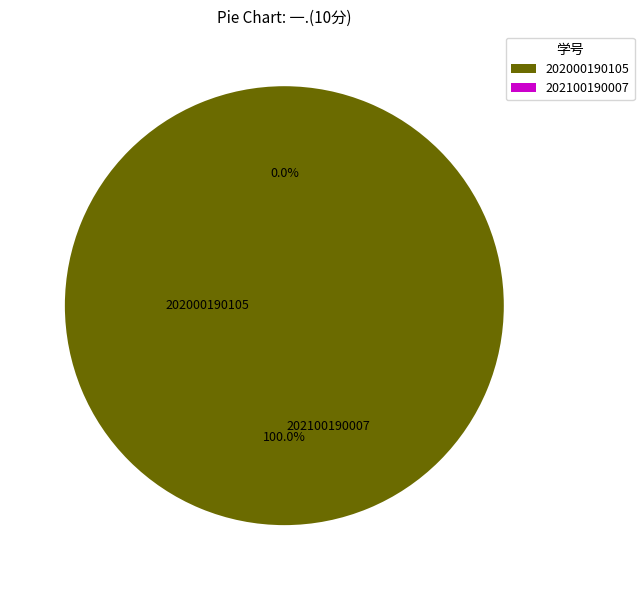

To the nearest percent, what is the difference between the 202100190007 and 202000190105 slice percentages?

100%